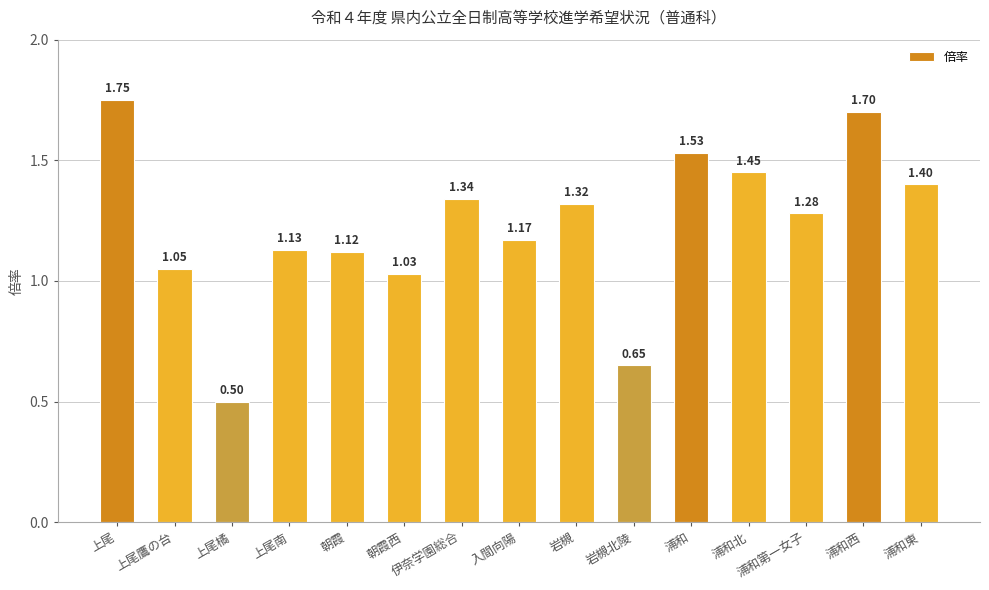

What is the sum of the values at 伊奈学園総合 and 浦和北?

2.8